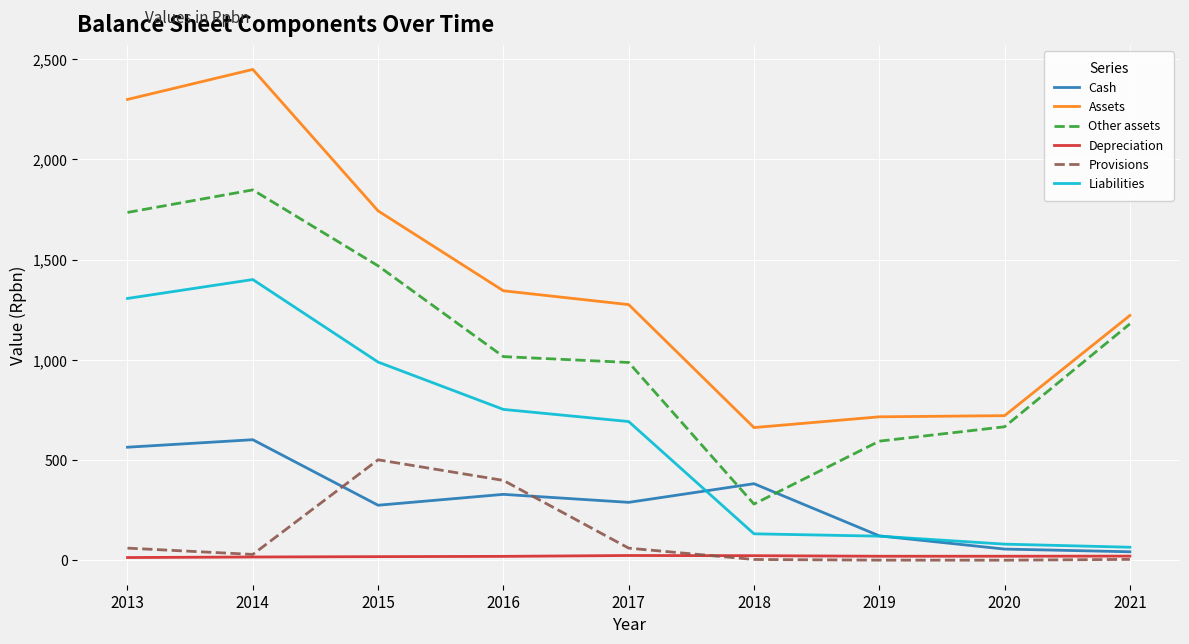

What is the difference between the maximum and minimum values in the Provisions series?

501.1